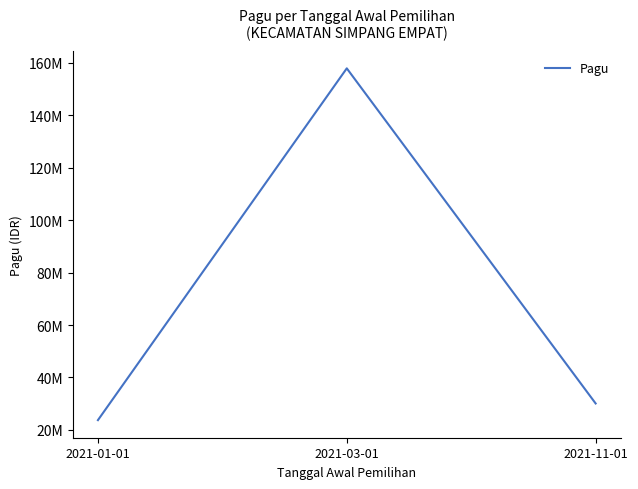

Reading left to right, list all the values displayed in this chart.

2021-01-01=23750000	2021-03-01=157800000	2021-11-01=30100000